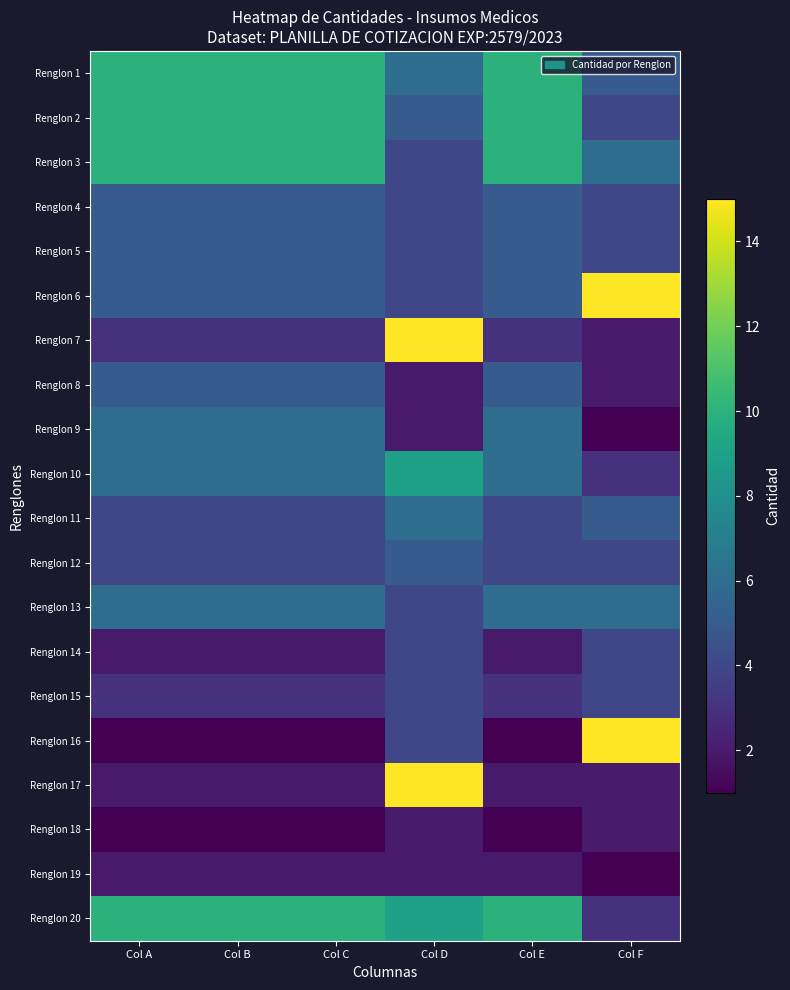

At Col B, list the series in order from smallest to largest.

Renglon 16, Renglon 18, Renglon 14, Renglon 17, Renglon 19, Renglon 7, Renglon 15, Renglon 11, Renglon 12, Renglon 4, Renglon 5, Renglon 6, Renglon 8, Renglon 9, Renglon 10, Renglon 13, Renglon 1, Renglon 2, Renglon 3, Renglon 20